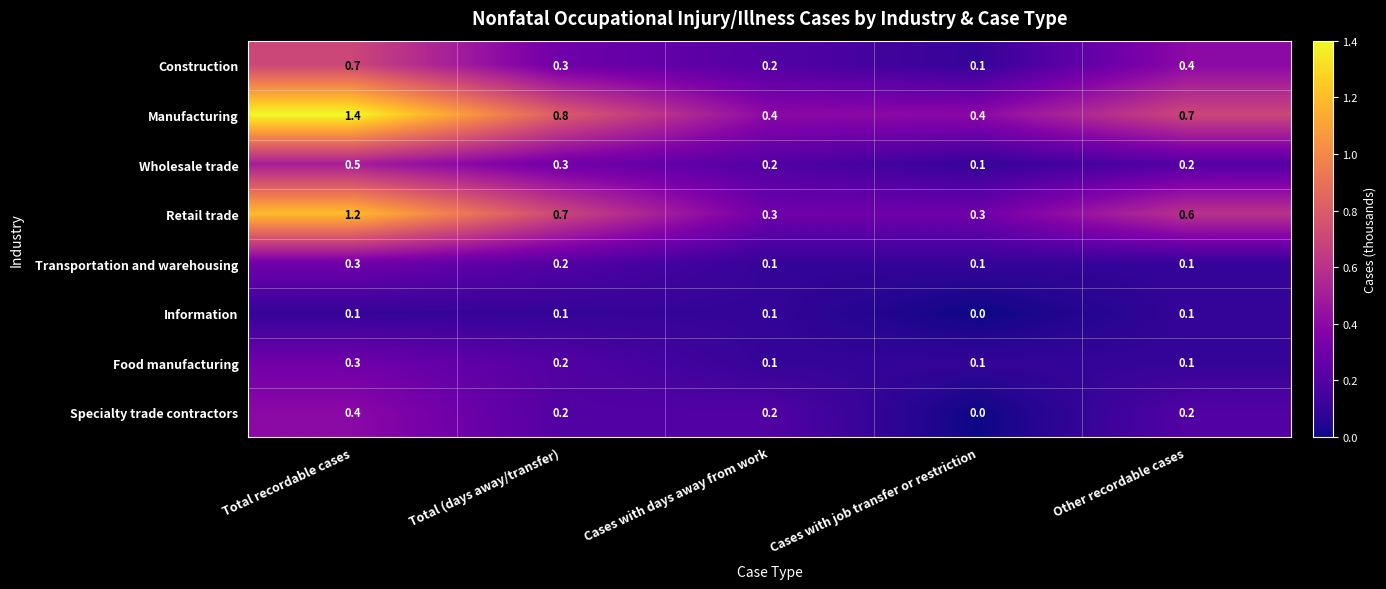

What is the difference between the maximum and minimum values in the Construction series?

0.6